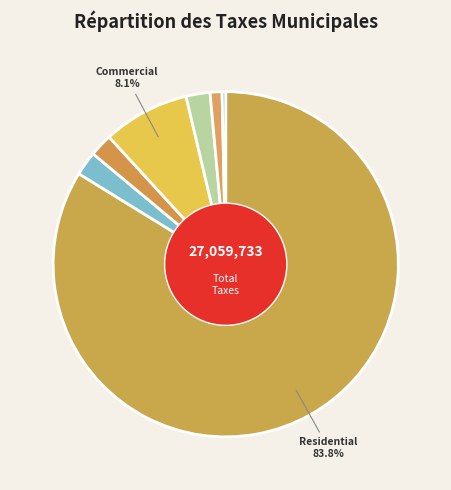

Is there a majority slice in this chart?

Yes